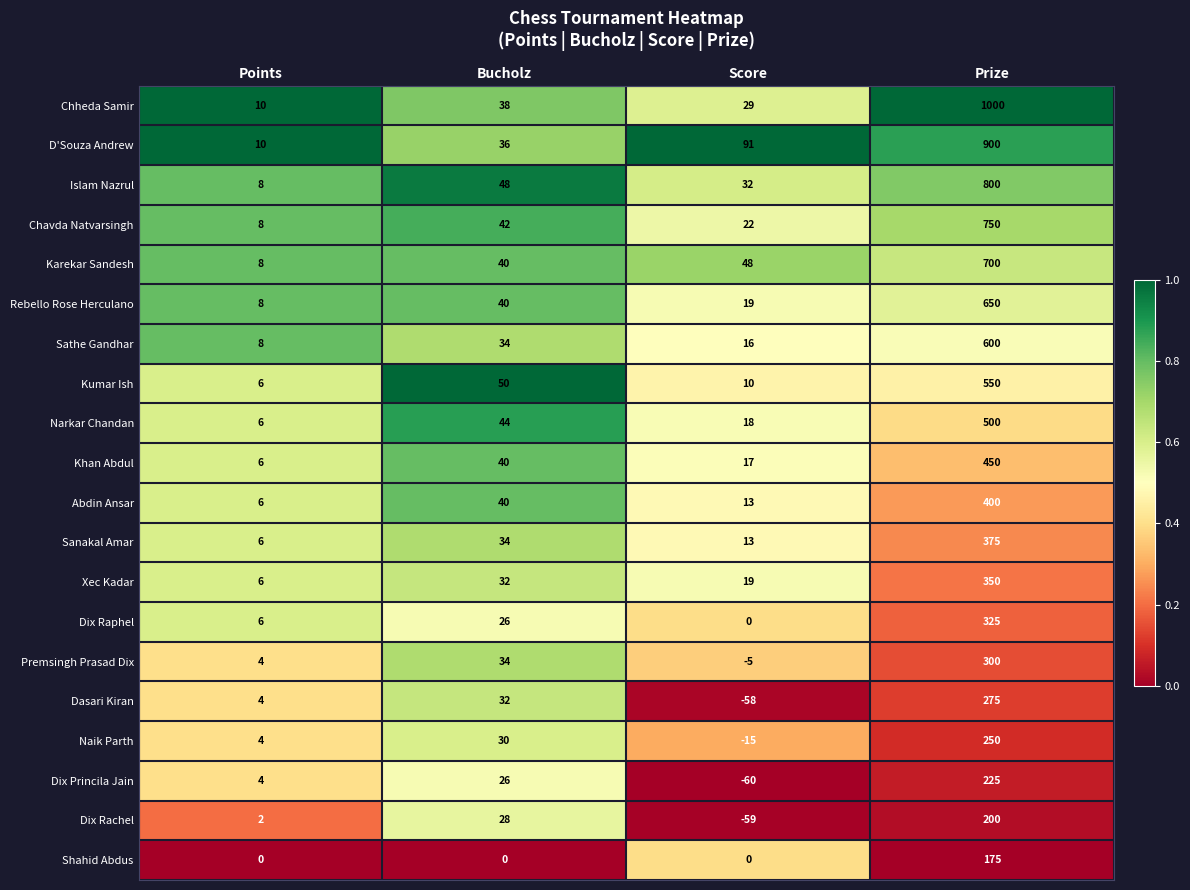

What is the sum of the Khan Abdul values at Points and Bucholz?

46